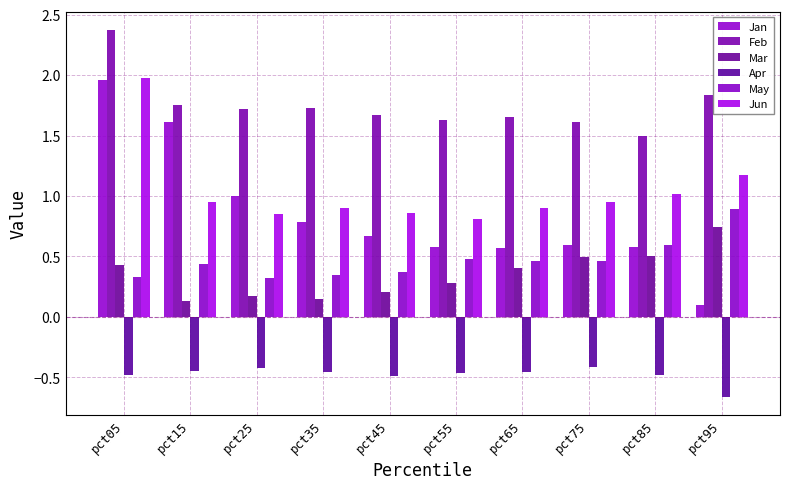

The value of Jun at pct45 is 0.9. True or false?

True